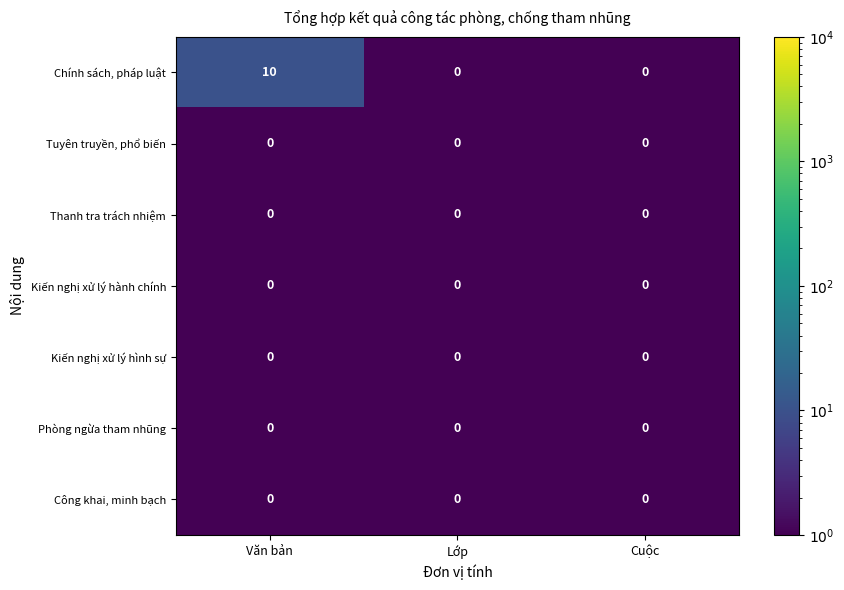

Which series has the largest total across all categories?

Chính sách, pháp luật